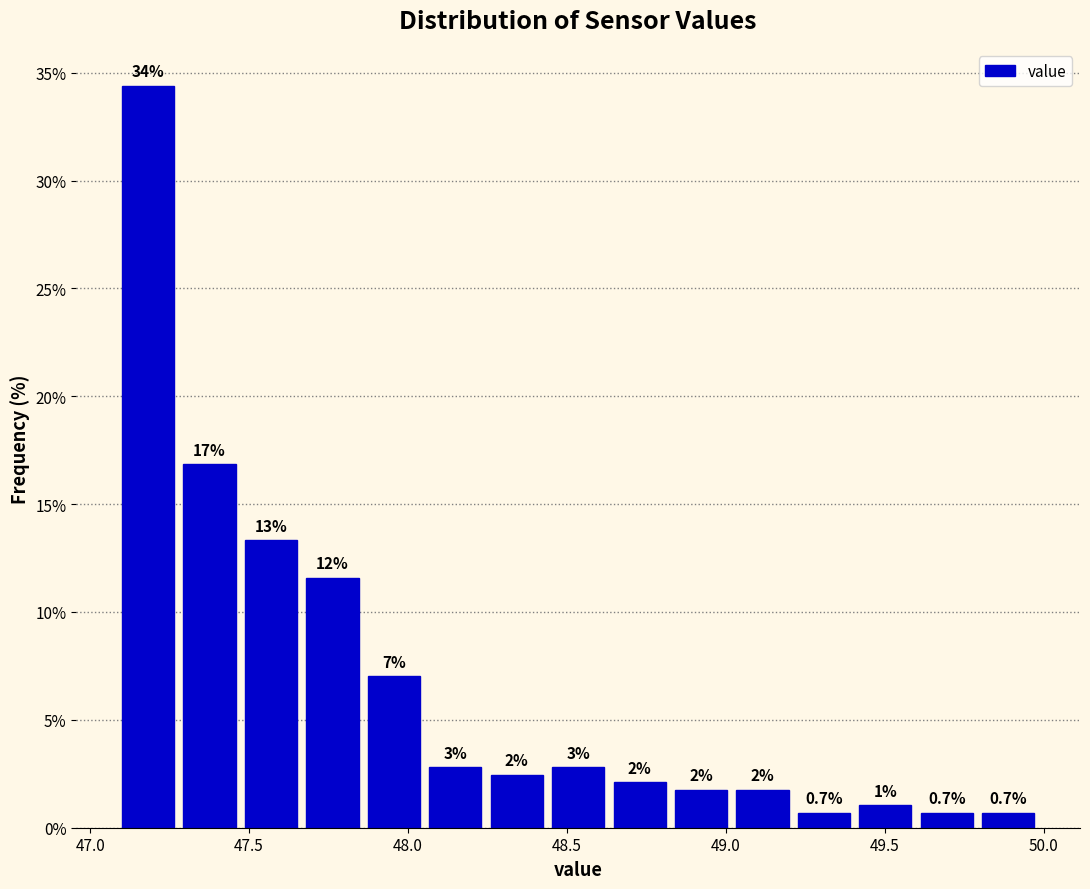

Around what value on the x-axis is the tallest bar? Give the approximate position of its centre, as read against the axis.

47.20